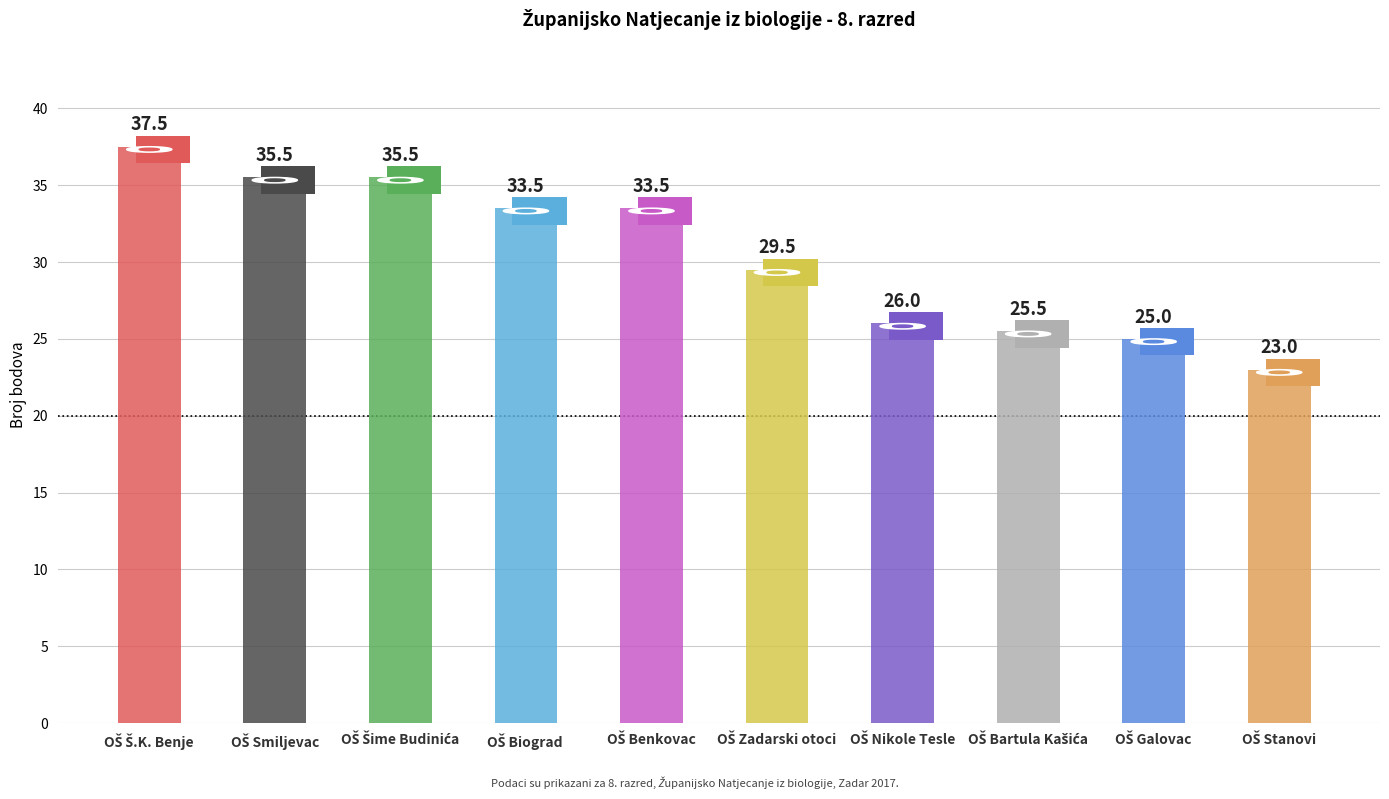

What is the label of the 8th bar from the right?

OŠ Šime Budinića